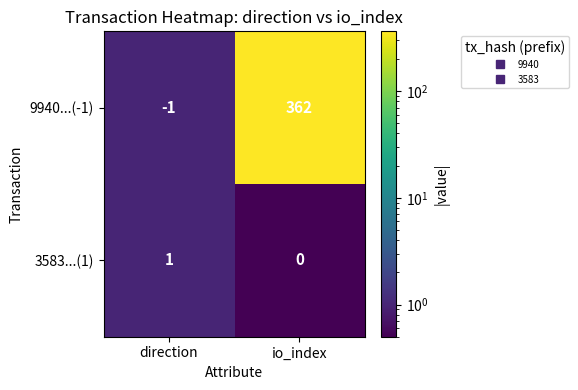

Which series has the largest total across all categories?

9940...(-1)